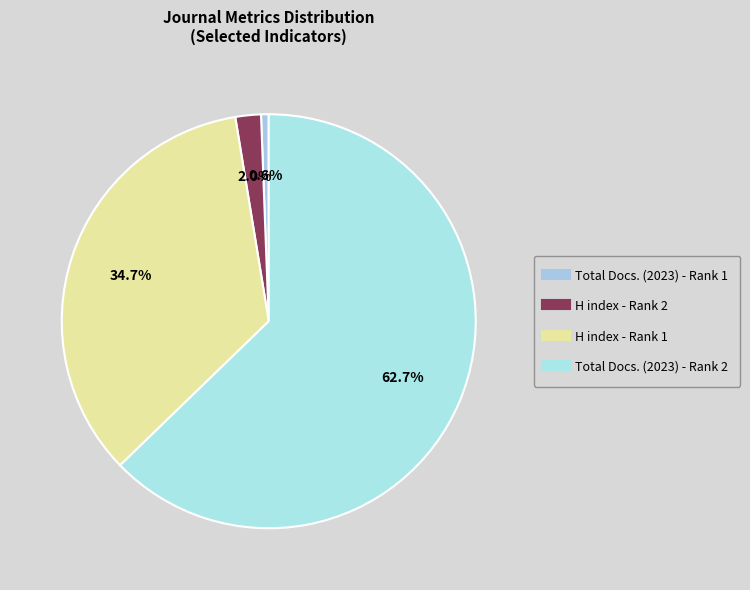

Rank the categories by value from highest to lowest.

Total Docs. (2023) - Rank 2, H index - Rank 1, H index - Rank 2, Total Docs. (2023) - Rank 1